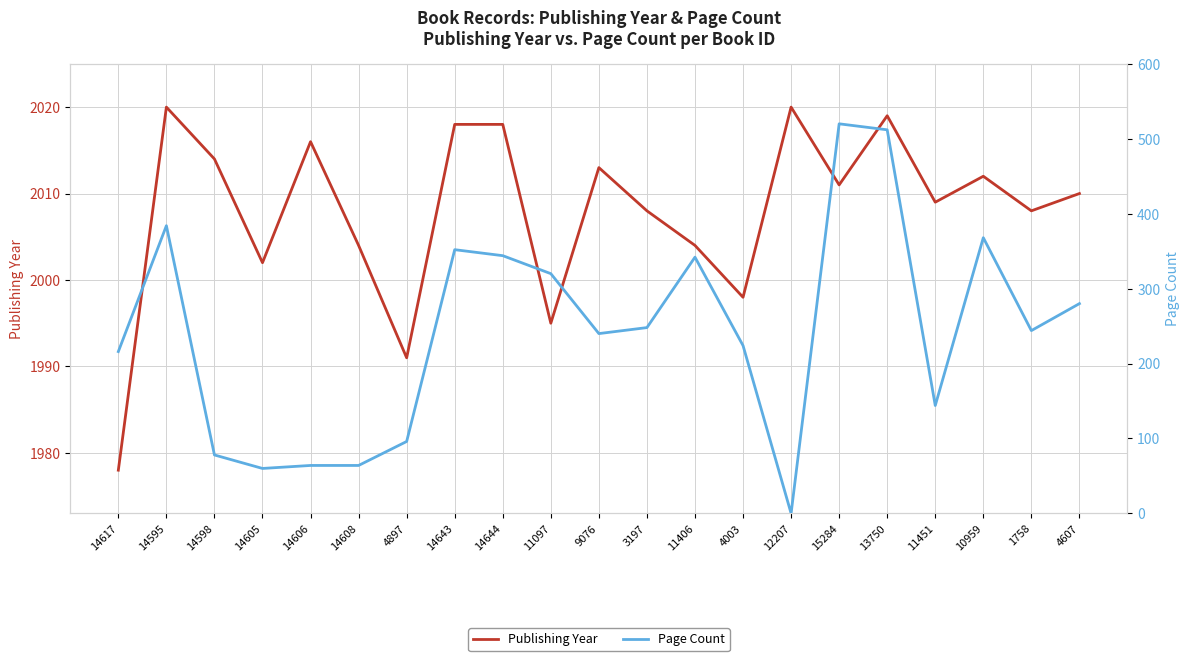

Is it true that Publishing Year equals 1991 at 4897?

True